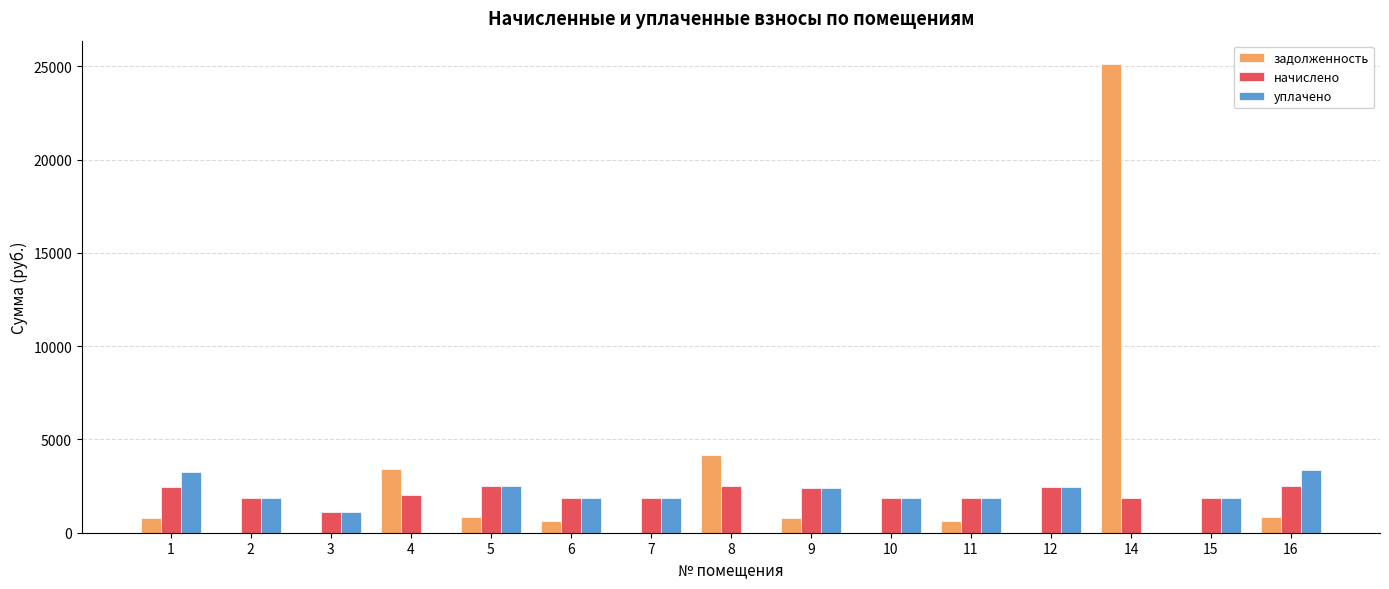

What is the sum of all задолженность values?

37219.7